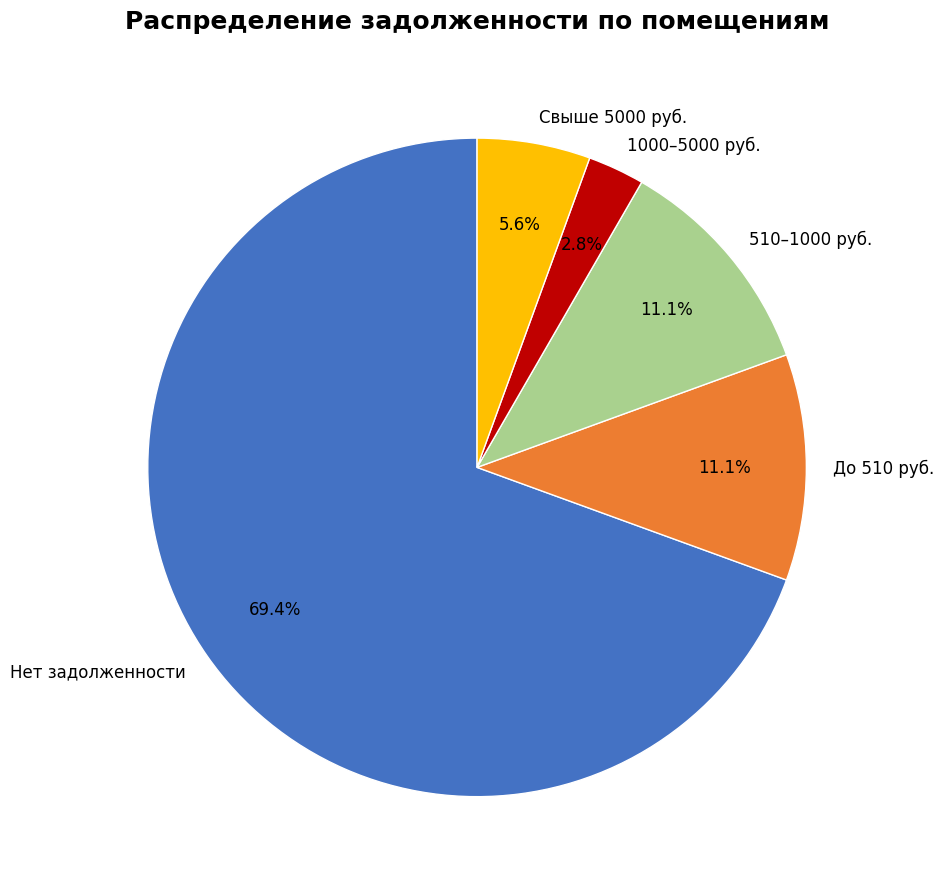

What is the smallest slice in the pie chart?

1000–5000 руб.